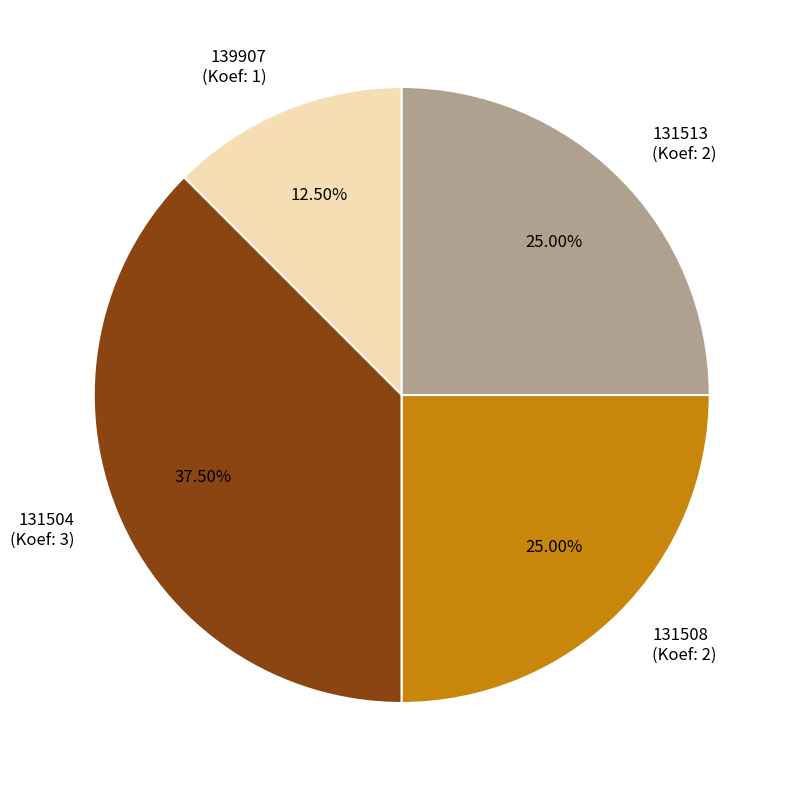

Between 139907 and 131508, which is larger?

131508